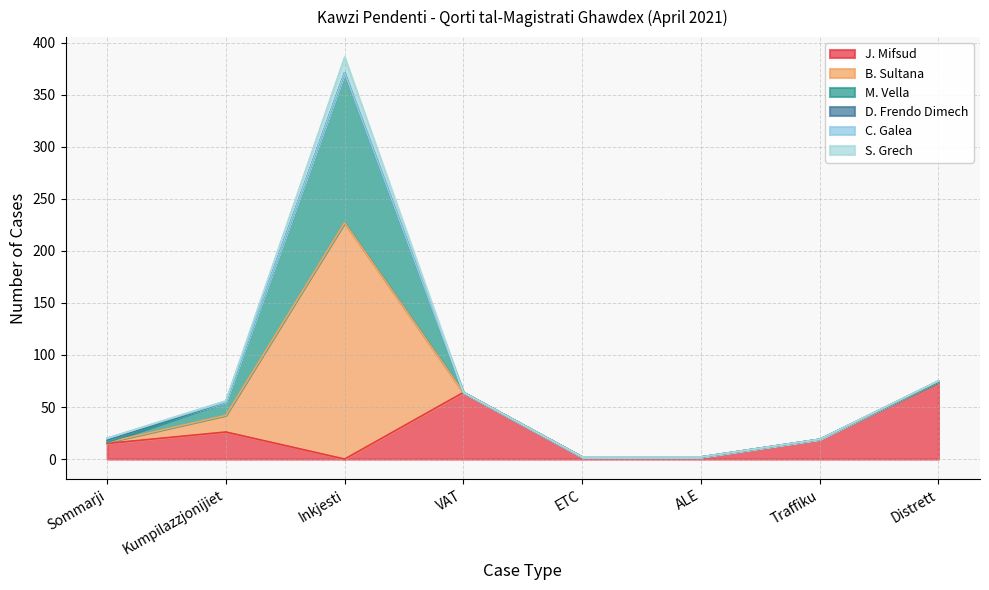

At how many categories does at least one series exceed 21?

4